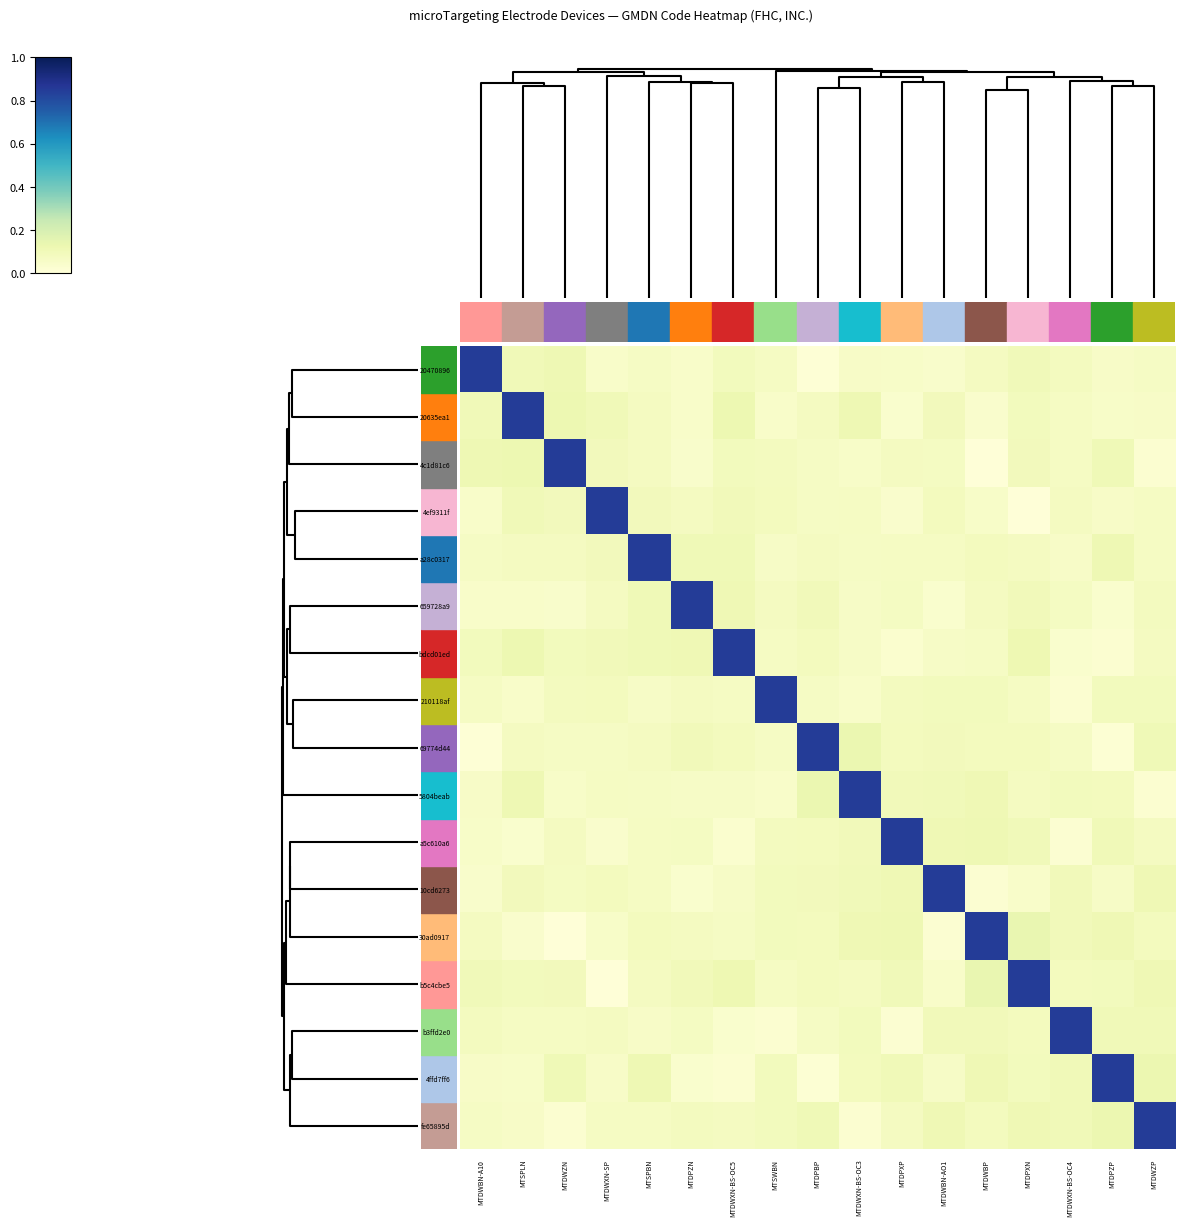

Reading left to right, transcribe all the data shown in this chart.

20470896: MTDWBN-A10=0.8	MTSPLN=0.1	MTDWZN=0.1	MTDWXN-SP=0.0	MTSPBN=0.1	MTDPZN=0.0	MTDWXN-BS-OC5=0.1	MTSWBN=0.1	MTDPBP=0.0	MTDWXN-BS-OC3=0.1	MTDPXP=0.1	MTDWBN-AO1=0.0	MTDWBP=0.1	MTDPXN=0.1	MTDWXN-BS-OC4=0.1	MTDPZP=0.1	MTDWZP=0.1
20635ea1: MTDWBN-A10=0.1	MTSPLN=0.8	MTDWZN=0.1	MTDWXN-SP=0.1	MTSPBN=0.1	MTDPZN=0.1	MTDWXN-BS-OC5=0.1	MTSWBN=0.1	MTDPBP=0.1	MTDWXN-BS-OC3=0.1	MTDPXP=0.0	MTDWBN-AO1=0.1	MTDWBP=0.0	MTDPXN=0.1	MTDWXN-BS-OC4=0.1	MTDPZP=0.1	MTDWZP=0.1
4c1d81c6: MTDWBN-A10=0.1	MTSPLN=0.1	MTDWZN=0.8	MTDWXN-SP=0.1	MTSPBN=0.1	MTDPZN=0.0	MTDWXN-BS-OC5=0.1	MTSWBN=0.1	MTDPBP=0.1	MTDWXN-BS-OC3=0.1	MTDPXP=0.1	MTDWBN-AO1=0.1	MTDWBP=0.0	MTDPXN=0.1	MTDWXN-BS-OC4=0.1	MTDPZP=0.1	MTDWZP=0.0
4ef9311f: MTDWBN-A10=0.0	MTSPLN=0.1	MTDWZN=0.1	MTDWXN-SP=0.8	MTSPBN=0.1	MTDPZN=0.1	MTDWXN-BS-OC5=0.1	MTSWBN=0.1	MTDPBP=0.1	MTDWXN-BS-OC3=0.1	MTDPXP=0.0	MTDWBN-AO1=0.1	MTDWBP=0.1	MTDPXN=0.0	MTDWXN-BS-OC4=0.1	MTDPZP=0.1	MTDWZP=0.1
a28c0317: MTDWBN-A10=0.1	MTSPLN=0.1	MTDWZN=0.1	MTDWXN-SP=0.1	MTSPBN=0.8	MTDPZN=0.1	MTDWXN-BS-OC5=0.1	MTSWBN=0.1	MTDPBP=0.1	MTDWXN-BS-OC3=0.1	MTDPXP=0.1	MTDWBN-AO1=0.1	MTDWBP=0.1	MTDPXN=0.1	MTDWXN-BS-OC4=0.1	MTDPZP=0.1	MTDWZP=0.1
659728a9: MTDWBN-A10=0.0	MTSPLN=0.1	MTDWZN=0.0	MTDWXN-SP=0.1	MTSPBN=0.1	MTDPZN=0.8	MTDWXN-BS-OC5=0.1	MTSWBN=0.1	MTDPBP=0.1	MTDWXN-BS-OC3=0.1	MTDPXP=0.1	MTDWBN-AO1=0.0	MTDWBP=0.1	MTDPXN=0.1	MTDWXN-BS-OC4=0.1	MTDPZP=0.0	MTDWZP=0.1
bdcd01ed: MTDWBN-A10=0.1	MTSPLN=0.1	MTDWZN=0.1	MTDWXN-SP=0.1	MTSPBN=0.1	MTDPZN=0.1	MTDWXN-BS-OC5=0.8	MTSWBN=0.1	MTDPBP=0.1	MTDWXN-BS-OC3=0.1	MTDPXP=0.0	MTDWBN-AO1=0.1	MTDWBP=0.1	MTDPXN=0.1	MTDWXN-BS-OC4=0.0	MTDPZP=0.0	MTDWZP=0.1
210118af: MTDWBN-A10=0.1	MTSPLN=0.1	MTDWZN=0.1	MTDWXN-SP=0.1	MTSPBN=0.1	MTDPZN=0.1	MTDWXN-BS-OC5=0.1	MTSWBN=0.8	MTDPBP=0.1	MTDWXN-BS-OC3=0.1	MTDPXP=0.1	MTDWBN-AO1=0.1	MTDWBP=0.1	MTDPXN=0.1	MTDWXN-BS-OC4=0.0	MTDPZP=0.1	MTDWZP=0.1
69774d44: MTDWBN-A10=0.0	MTSPLN=0.1	MTDWZN=0.1	MTDWXN-SP=0.1	MTSPBN=0.1	MTDPZN=0.1	MTDWXN-BS-OC5=0.1	MTSWBN=0.1	MTDPBP=0.8	MTDWXN-BS-OC3=0.1	MTDPXP=0.1	MTDWBN-AO1=0.1	MTDWBP=0.1	MTDPXN=0.1	MTDWXN-BS-OC4=0.1	MTDPZP=0.0	MTDWZP=0.1
5804beab: MTDWBN-A10=0.1	MTSPLN=0.1	MTDWZN=0.1	MTDWXN-SP=0.1	MTSPBN=0.1	MTDPZN=0.1	MTDWXN-BS-OC5=0.1	MTSWBN=0.1	MTDPBP=0.1	MTDWXN-BS-OC3=0.8	MTDPXP=0.1	MTDWBN-AO1=0.1	MTDWBP=0.1	MTDPXN=0.1	MTDWXN-BS-OC4=0.1	MTDPZP=0.1	MTDWZP=0.0
a5c610a6: MTDWBN-A10=0.1	MTSPLN=0.0	MTDWZN=0.1	MTDWXN-SP=0.0	MTSPBN=0.1	MTDPZN=0.1	MTDWXN-BS-OC5=0.0	MTSWBN=0.1	MTDPBP=0.1	MTDWXN-BS-OC3=0.1	MTDPXP=0.8	MTDWBN-AO1=0.1	MTDWBP=0.1	MTDPXN=0.1	MTDWXN-BS-OC4=0.0	MTDPZP=0.1	MTDWZP=0.1
10cd6273: MTDWBN-A10=0.0	MTSPLN=0.1	MTDWZN=0.1	MTDWXN-SP=0.1	MTSPBN=0.1	MTDPZN=0.0	MTDWXN-BS-OC5=0.1	MTSWBN=0.1	MTDPBP=0.1	MTDWXN-BS-OC3=0.1	MTDPXP=0.1	MTDWBN-AO1=0.8	MTDWBP=0.0	MTDPXN=0.0	MTDWXN-BS-OC4=0.1	MTDPZP=0.1	MTDWZP=0.1
30ad0917: MTDWBN-A10=0.1	MTSPLN=0.0	MTDWZN=0.0	MTDWXN-SP=0.1	MTSPBN=0.1	MTDPZN=0.1	MTDWXN-BS-OC5=0.1	MTSWBN=0.1	MTDPBP=0.1	MTDWXN-BS-OC3=0.1	MTDPXP=0.1	MTDWBN-AO1=0.0	MTDWBP=0.8	MTDPXN=0.1	MTDWXN-BS-OC4=0.1	MTDPZP=0.1	MTDWZP=0.1
b5c4cbe5: MTDWBN-A10=0.1	MTSPLN=0.1	MTDWZN=0.1	MTDWXN-SP=0.0	MTSPBN=0.1	MTDPZN=0.1	MTDWXN-BS-OC5=0.1	MTSWBN=0.1	MTDPBP=0.1	MTDWXN-BS-OC3=0.1	MTDPXP=0.1	MTDWBN-AO1=0.0	MTDWBP=0.1	MTDPXN=0.8	MTDWXN-BS-OC4=0.1	MTDPZP=0.1	MTDWZP=0.1
b3ffd2e0: MTDWBN-A10=0.1	MTSPLN=0.1	MTDWZN=0.1	MTDWXN-SP=0.1	MTSPBN=0.1	MTDPZN=0.1	MTDWXN-BS-OC5=0.0	MTSWBN=0.0	MTDPBP=0.1	MTDWXN-BS-OC3=0.1	MTDPXP=0.0	MTDWBN-AO1=0.1	MTDWBP=0.1	MTDPXN=0.1	MTDWXN-BS-OC4=0.8	MTDPZP=0.1	MTDWZP=0.1
4ffd7ff6: MTDWBN-A10=0.1	MTSPLN=0.1	MTDWZN=0.1	MTDWXN-SP=0.1	MTSPBN=0.1	MTDPZN=0.0	MTDWXN-BS-OC5=0.0	MTSWBN=0.1	MTDPBP=0.0	MTDWXN-BS-OC3=0.1	MTDPXP=0.1	MTDWBN-AO1=0.1	MTDWBP=0.1	MTDPXN=0.1	MTDWXN-BS-OC4=0.1	MTDPZP=0.8	MTDWZP=0.1
fe65895d: MTDWBN-A10=0.1	MTSPLN=0.1	MTDWZN=0.0	MTDWXN-SP=0.1	MTSPBN=0.1	MTDPZN=0.1	MTDWXN-BS-OC5=0.1	MTSWBN=0.1	MTDPBP=0.1	MTDWXN-BS-OC3=0.0	MTDPXP=0.1	MTDWBN-AO1=0.1	MTDWBP=0.1	MTDPXN=0.1	MTDWXN-BS-OC4=0.1	MTDPZP=0.1	MTDWZP=0.8